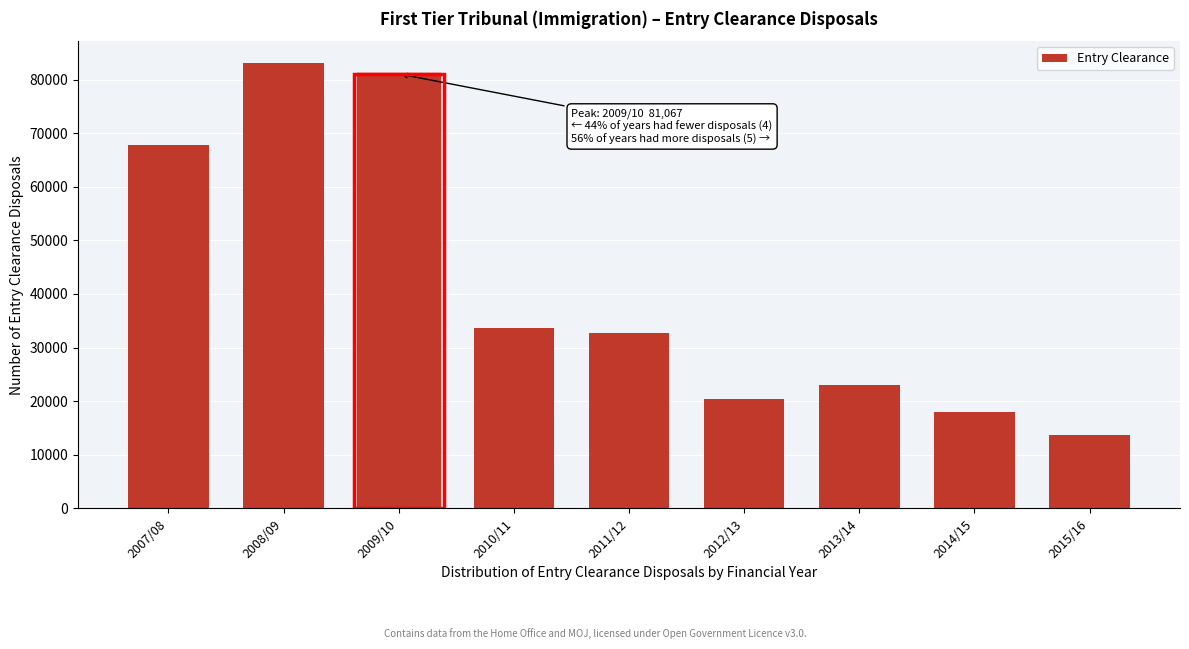

Reading left to right, extract all data points from this chart.

67814	83019	81067	33716	32645	20475	23060	17973	13620